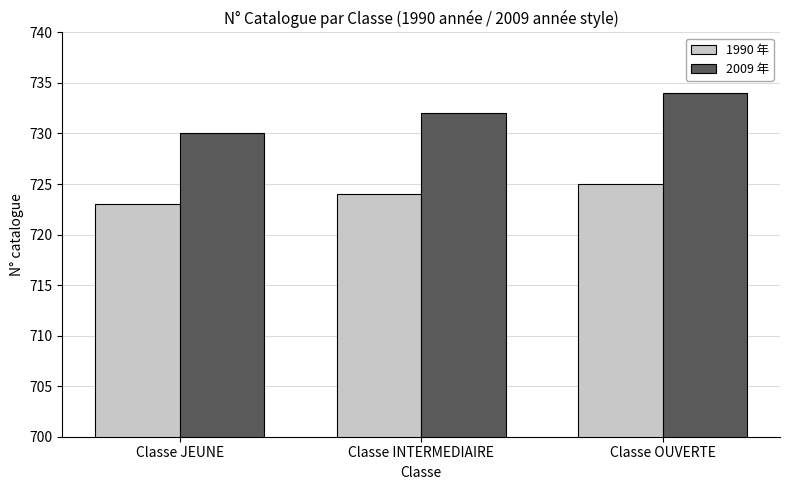

What is the label of the 2nd bar from the right?

Classe INTERMEDIAIRE